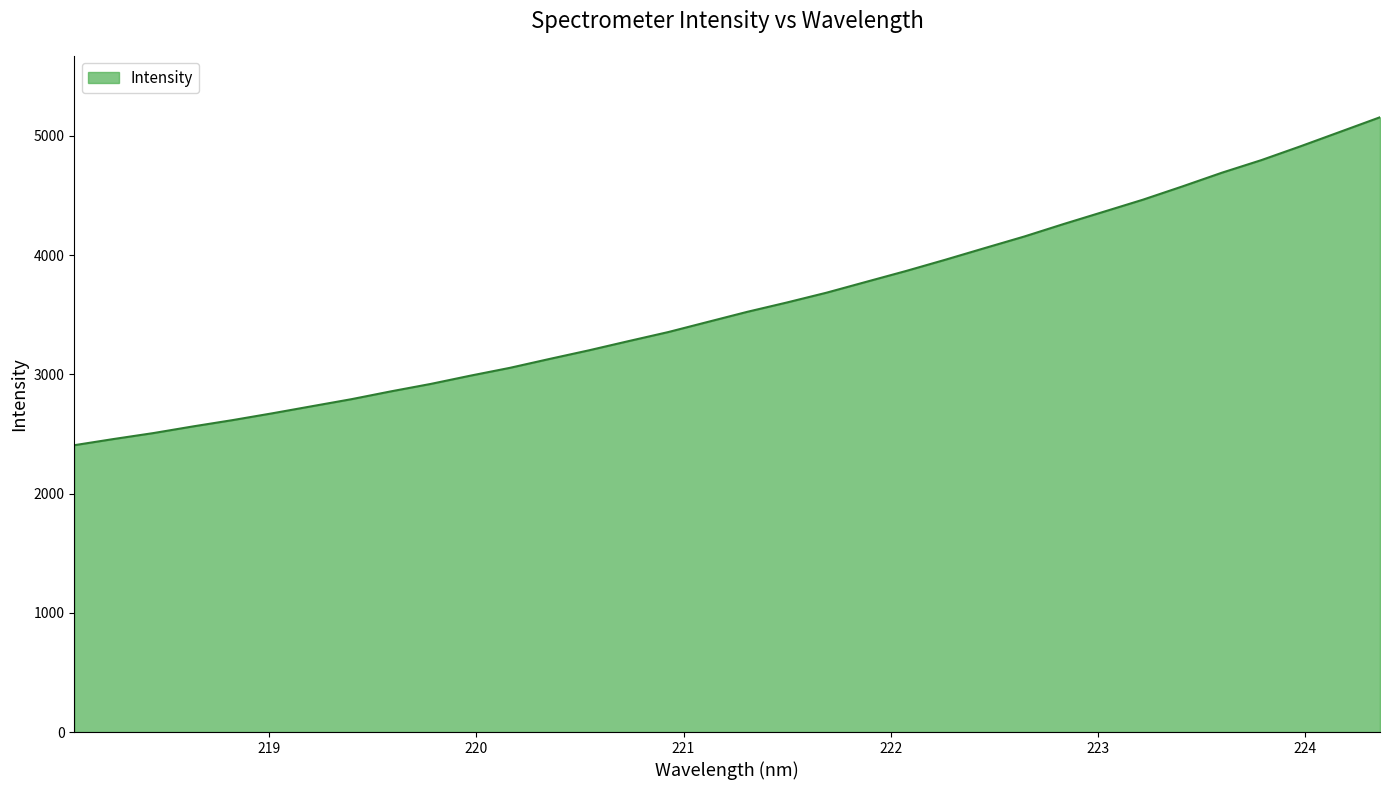

What is the maximum value shown in the chart?

5156.2